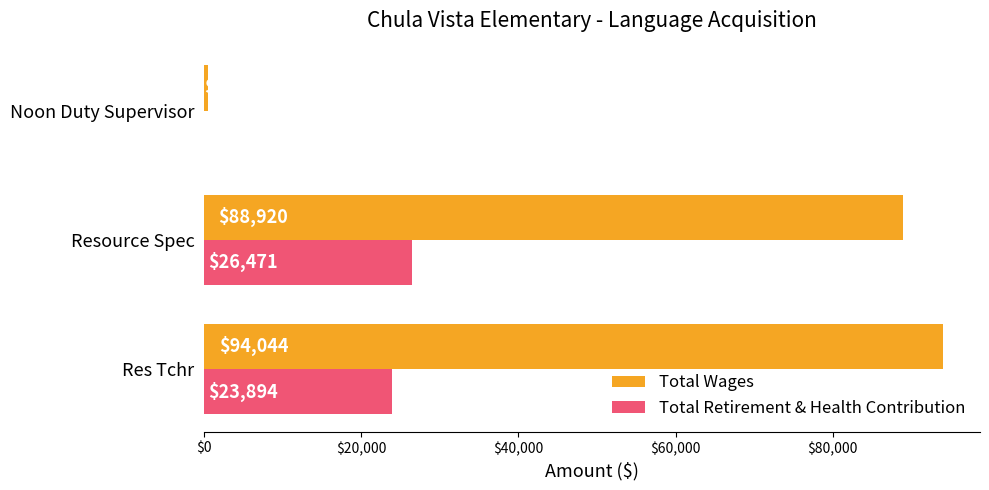

The Total Wages series shows 128517 at Res Tchr. True or false?

False